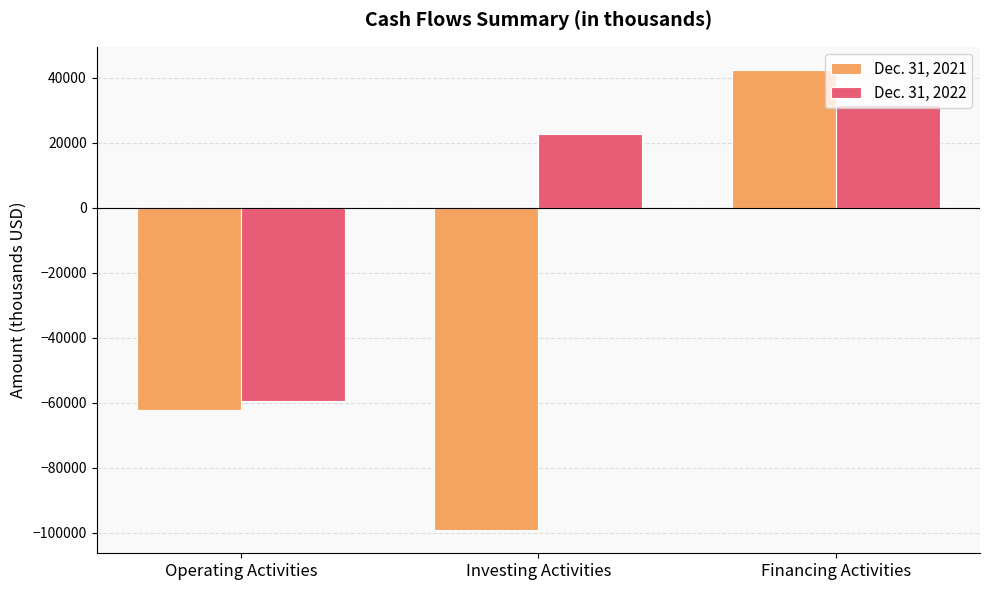

What are all the series names shown in the legend?

Dec. 31, 2021, Dec. 31, 2022